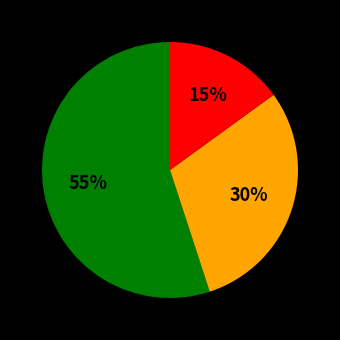

How many slices are in this pie chart?

3